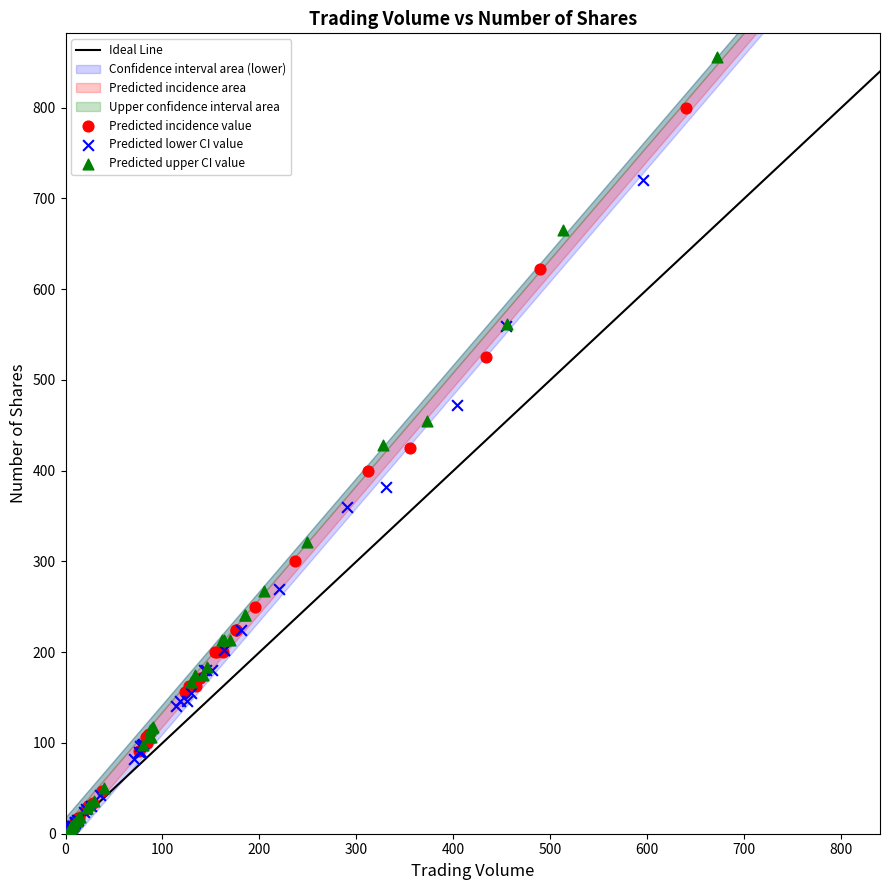

Which series has the largest Y range (max minus min)?

Predicted upper CI value